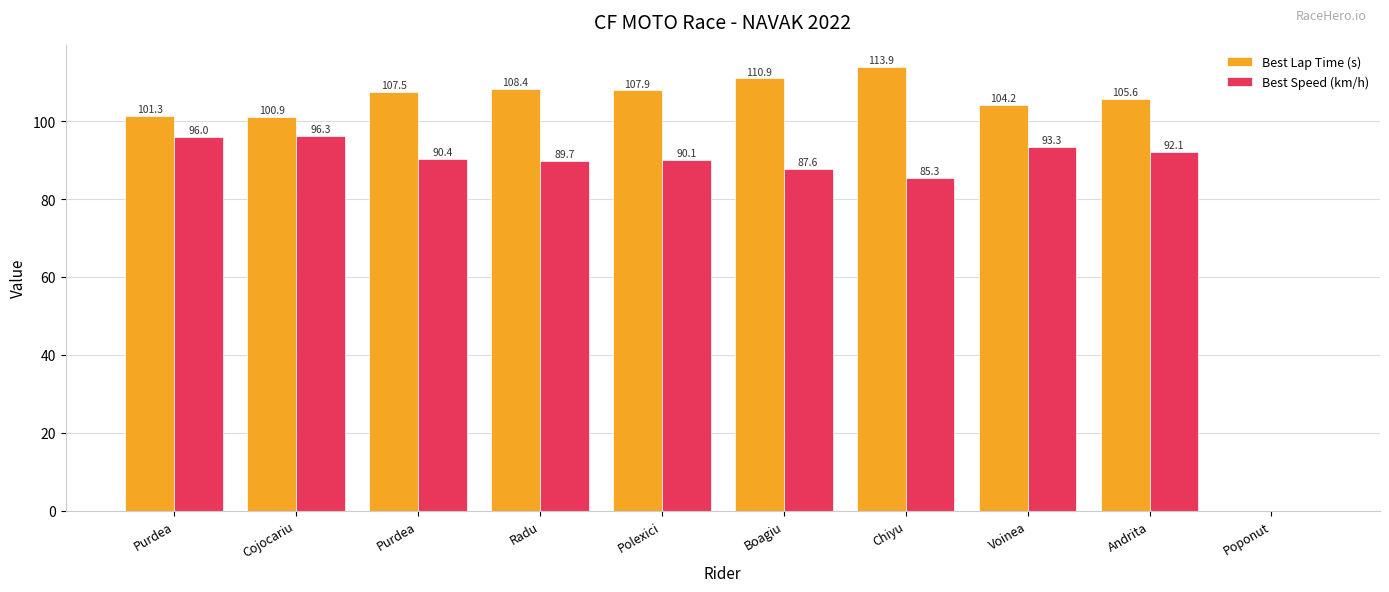

What is the maximum value for Best Lap Time (s)?

113.9